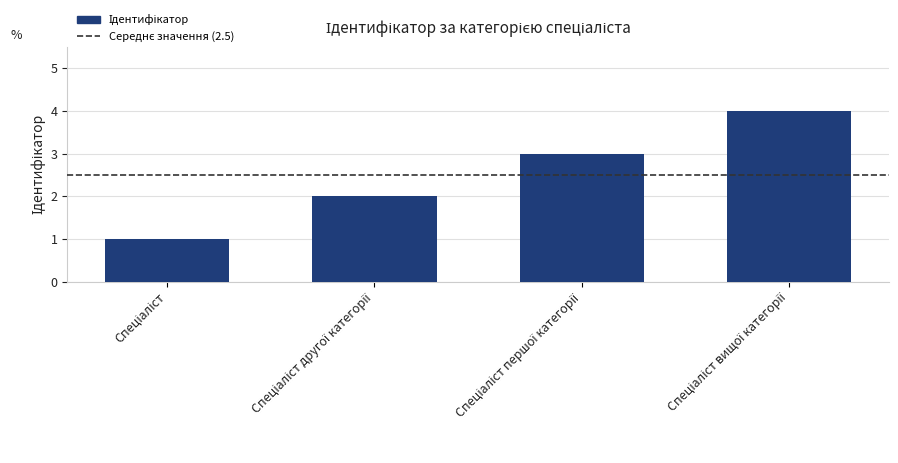

What is the sum of all values?

10